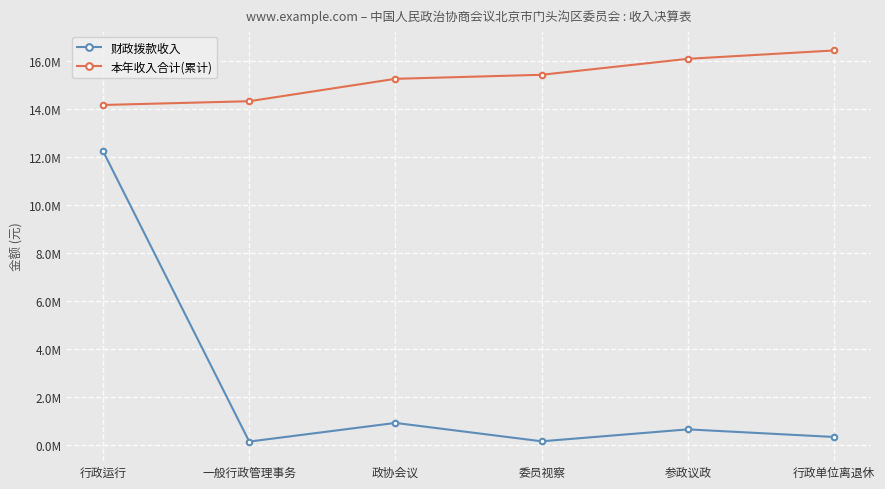

True or false: 财政拨款收入 and 本年收入合计(累计) intersect in this chart.

False